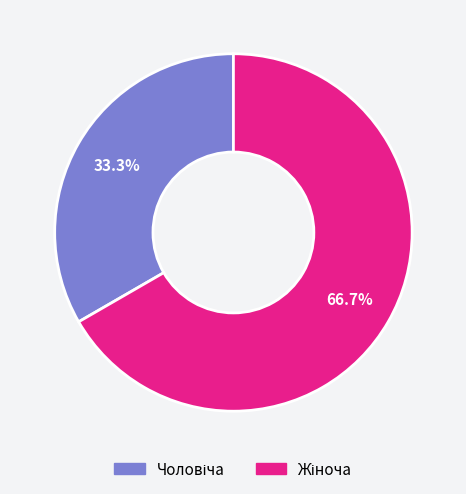

How many segments does this pie chart have?

2